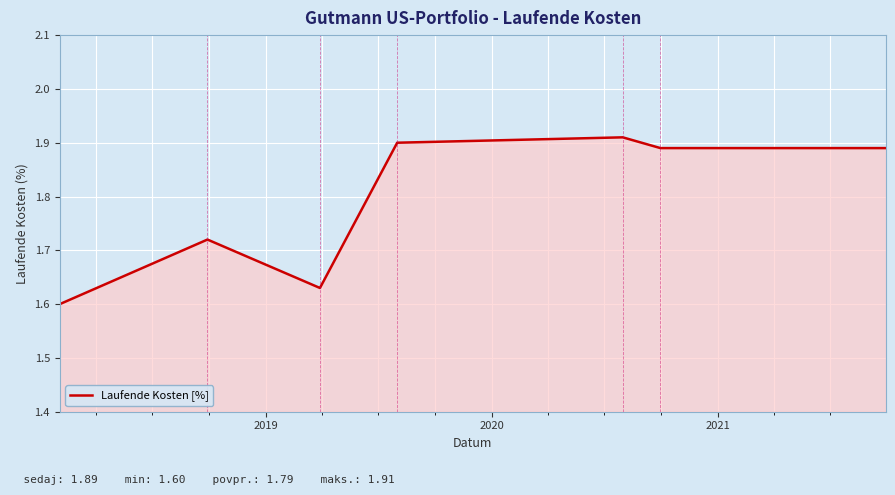

True or false: there are more than 1 points higher than both neighbors.

True